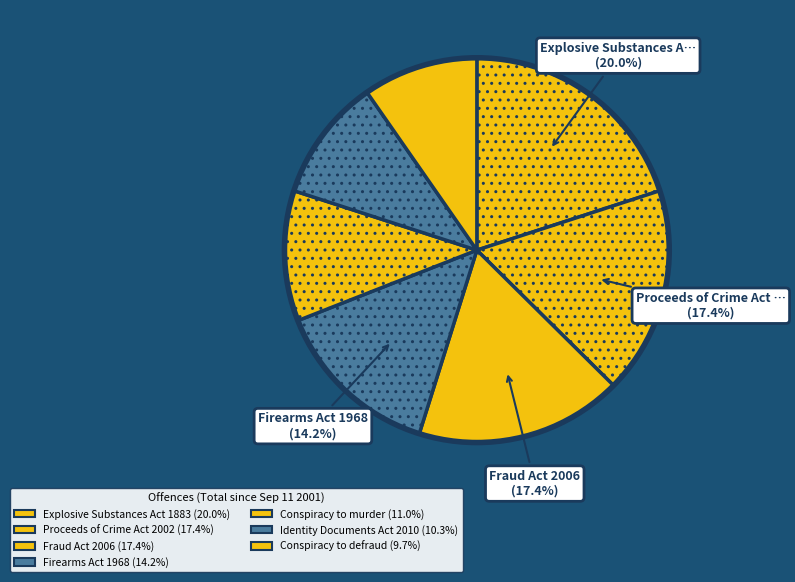

Is it true that Conspiracy to defraud is 10% of the pie?

True